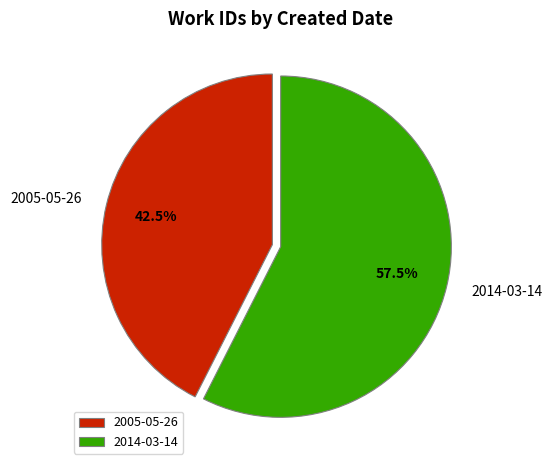

Which has a higher value, 2005-05-26 or 2014-03-14?

2014-03-14